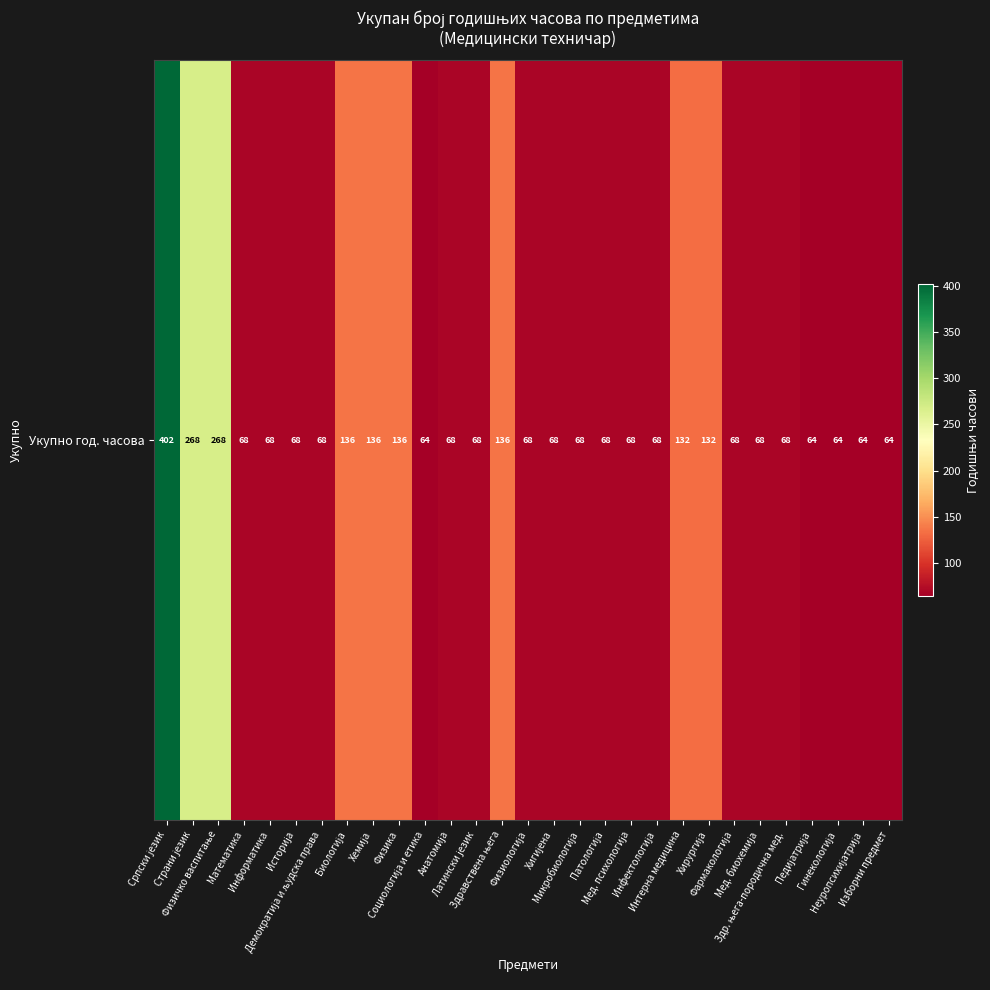

Rank the categories by value from highest to lowest.

Српски језик, Страни језик, Физичко васпитање, Биологија, Хемија, Физика, Здравствена њега, Интерна медицина, Хирургија, Математика, Информатика, Историја, Демократија и људска права, Анатомија, Латински језик, Физиологија, Хигијена, Микробиологија, Патологија, Мед. психологија, Инфектологија, Фармакологија, Мед. биохемија, Здр. њега-породична мед., Социологија и етика, Педијатрија, Гинекологија, Неуропсихијатрија, Изборни предмет